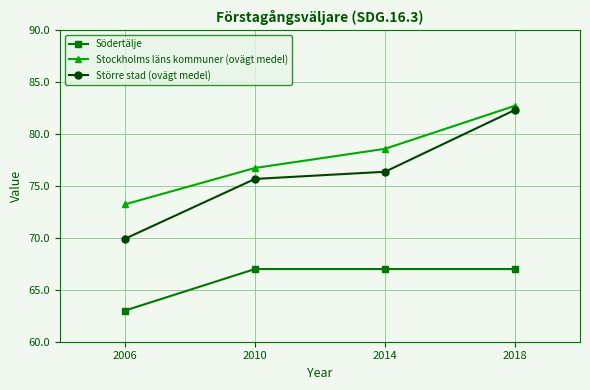

Reading left to right, transcribe all the data shown in this chart.

Södertälje: 63.0	67.0	67.0	67.0
Stockholms läns kommuner (ovägt medel): 73.2	76.7	78.6	82.7
Större stad (ovägt medel): 69.9	75.7	76.4	82.3